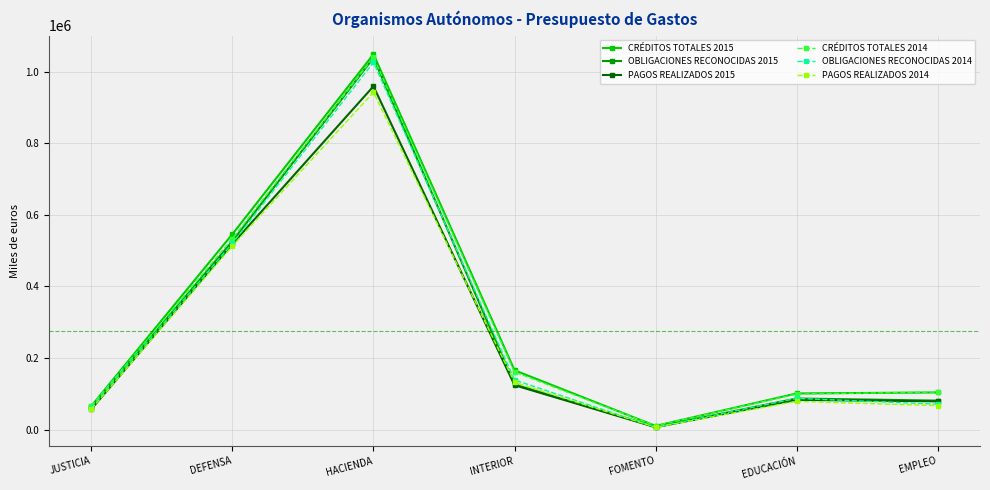

What is the smallest value displayed?

6434